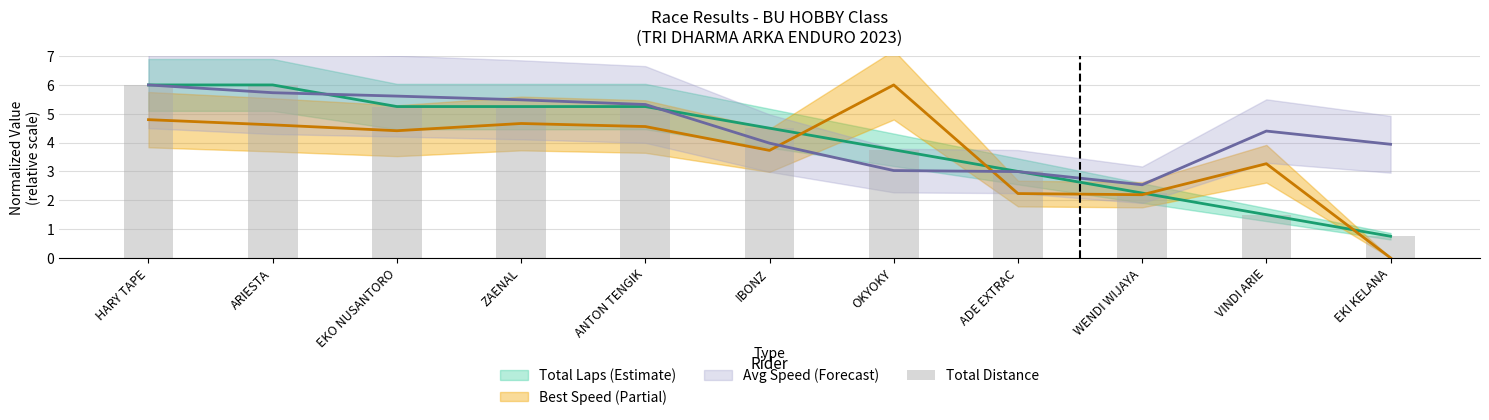

What is the label of the 7th bar from the right?

ANTON TENGIK